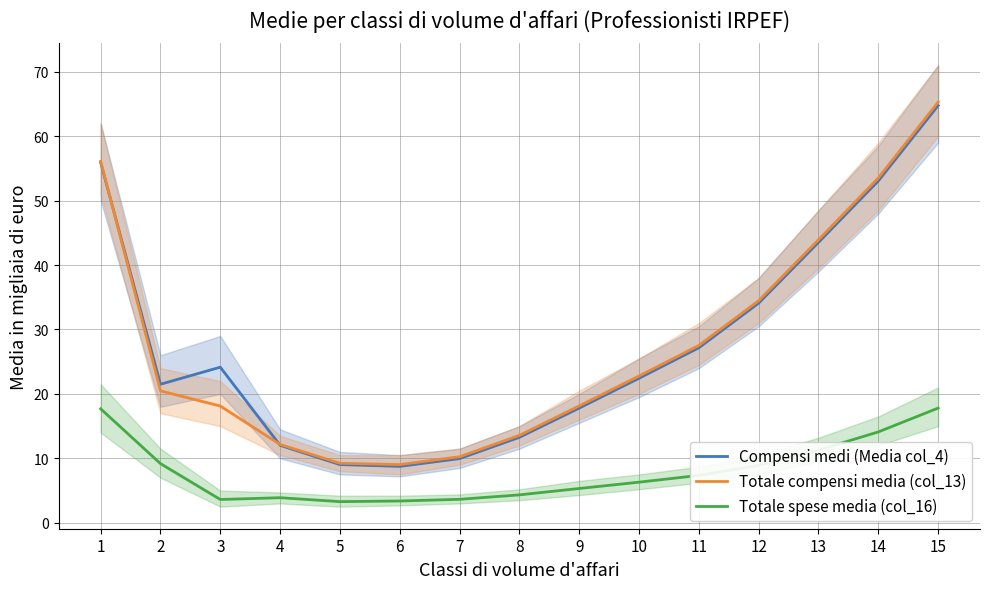

What is the minimum value for Totale compensi media (col_13)?

9.0